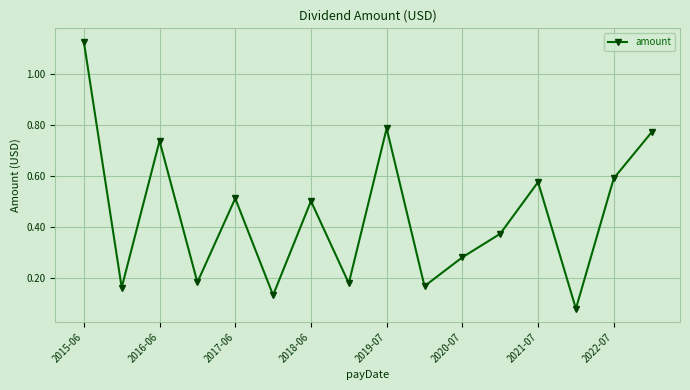

Does the chart display data point markers on the line(s)?

Yes